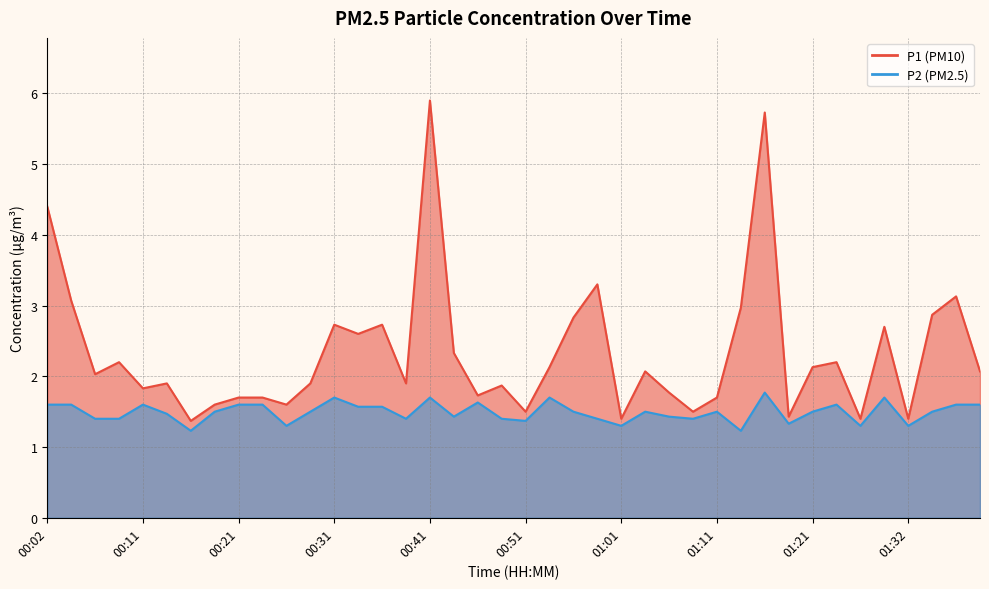

Which series has the largest total across all categories?

P1